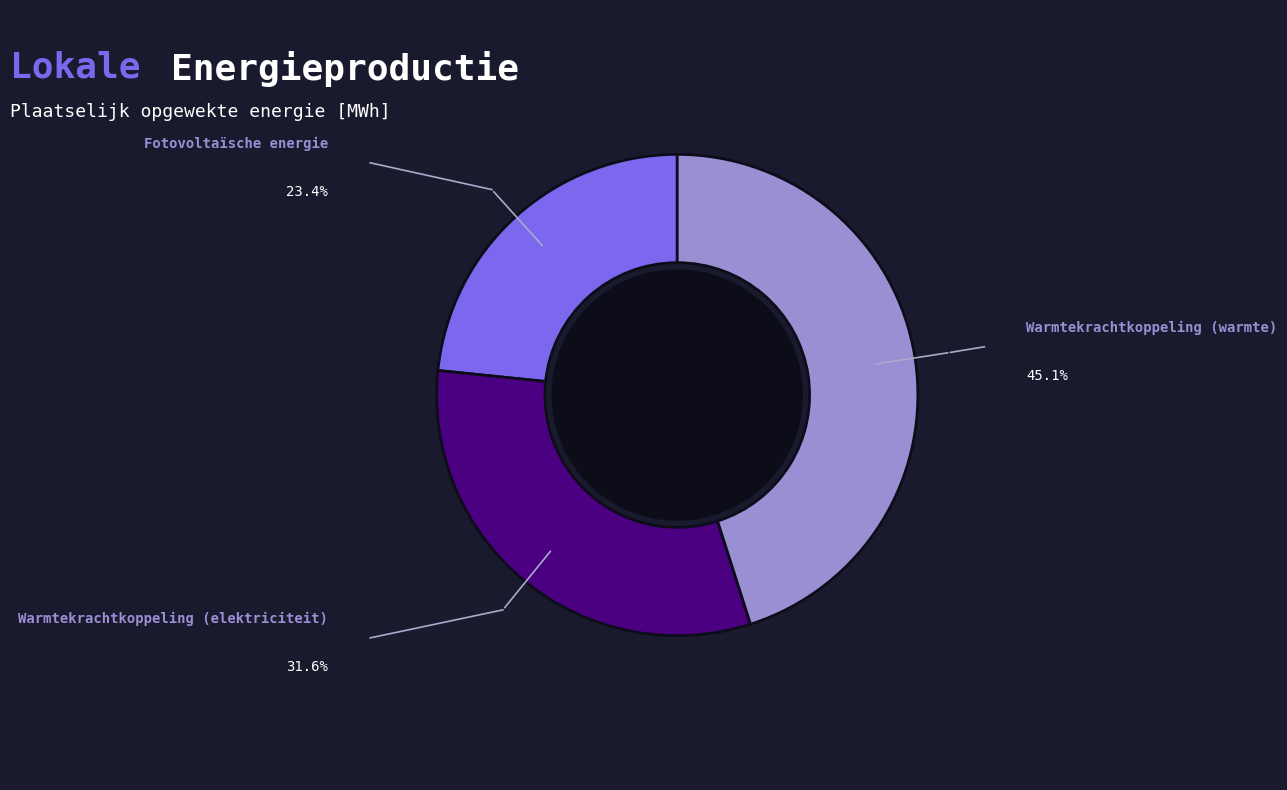

Is there a majority slice in this chart?

No